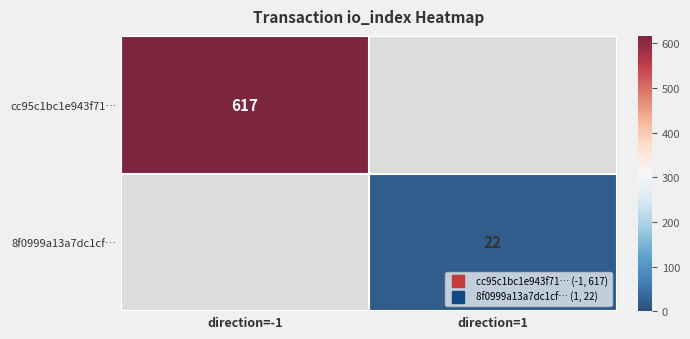

Rank the series by their maximum value, from highest to lowest.

cc95c1bc1e943f71…, 8f0999a13a7dc1cf…